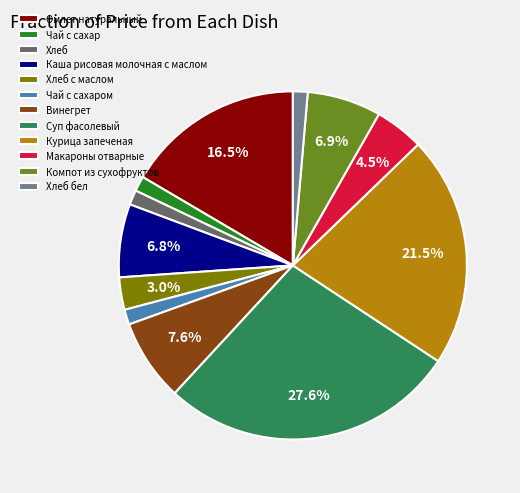

Count the number of slices in the pie.

12